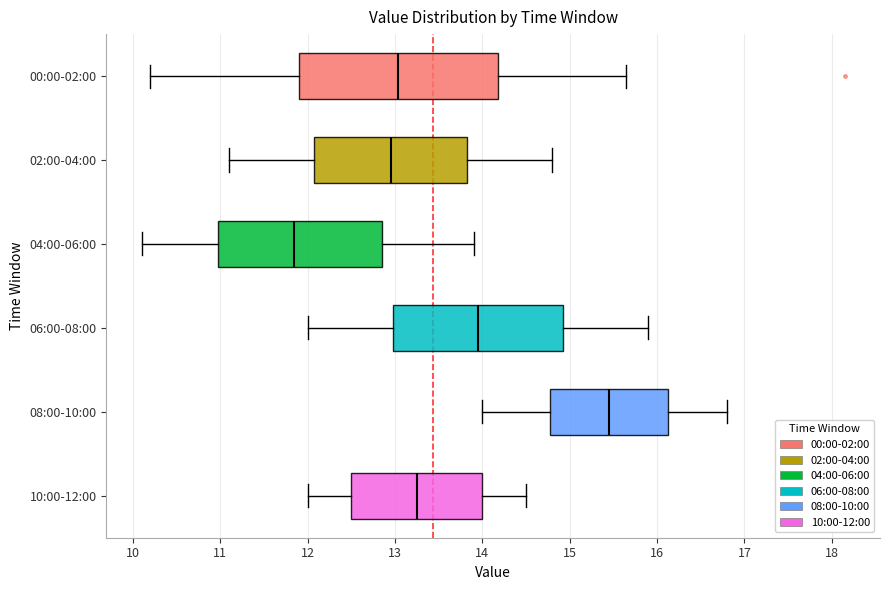

Which box's median line is the furthest to the right?

08:00-10:00